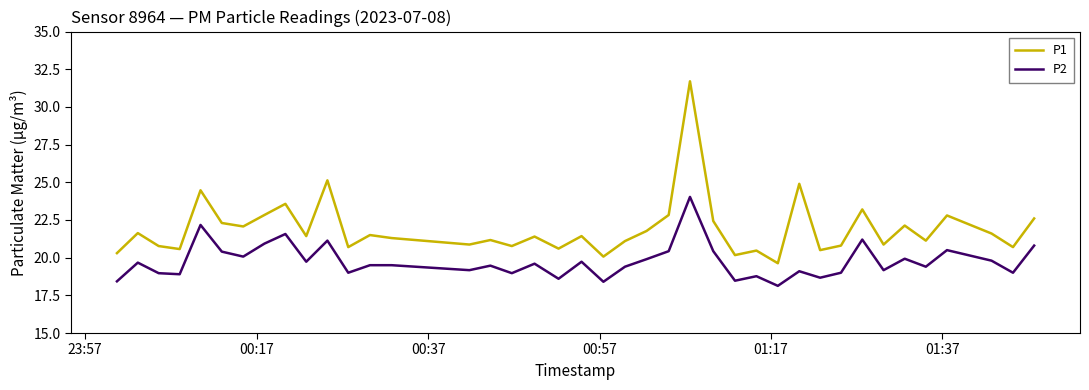

True or false: P2 and P1 cross at least once.

False